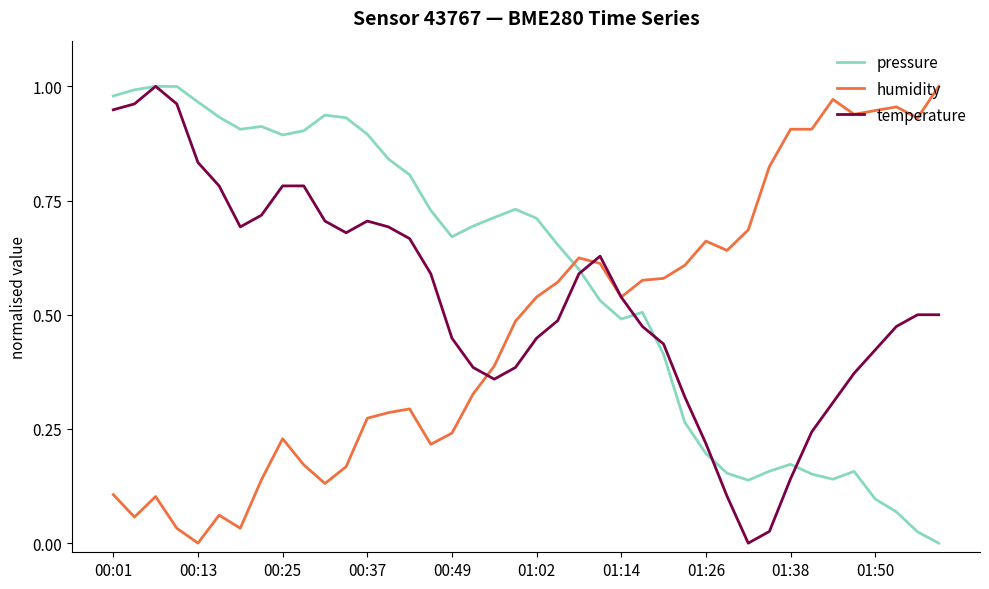

How many times do humidity and pressure cross each other?

1